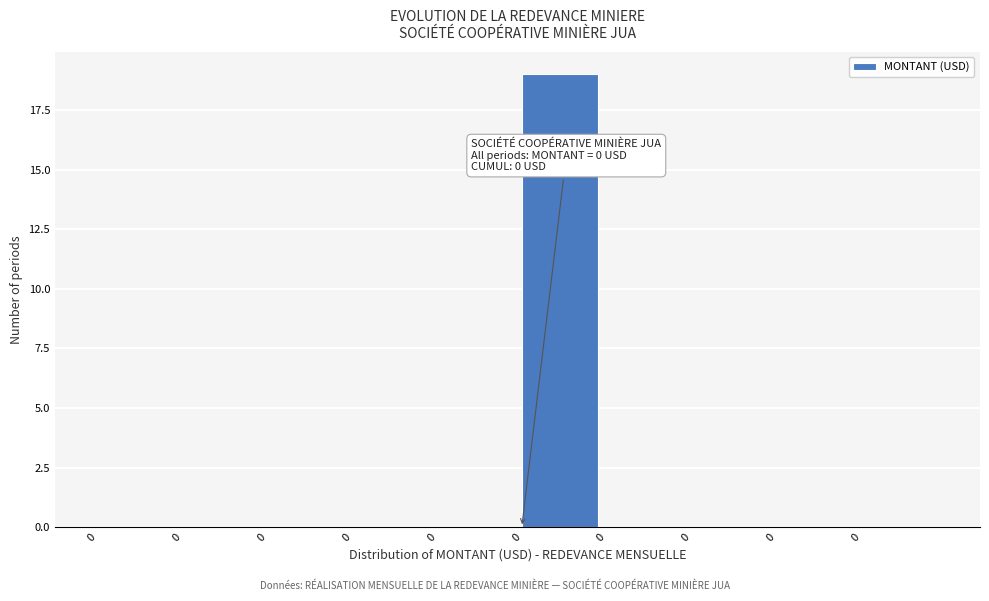

Count the number of data series in this chart.

1